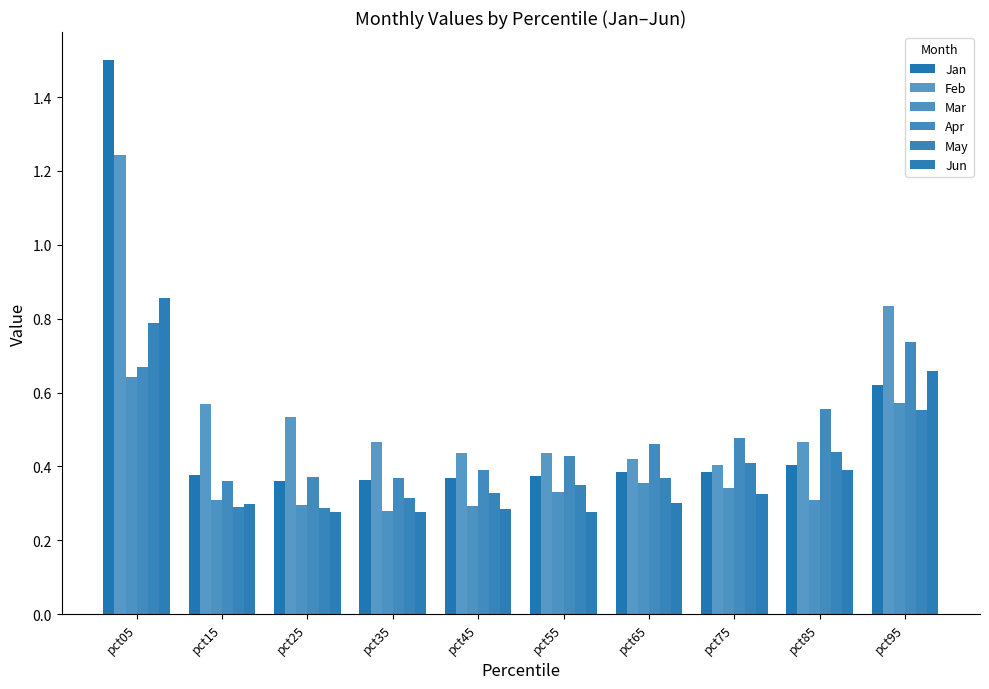

How many series are shown in this chart?

6